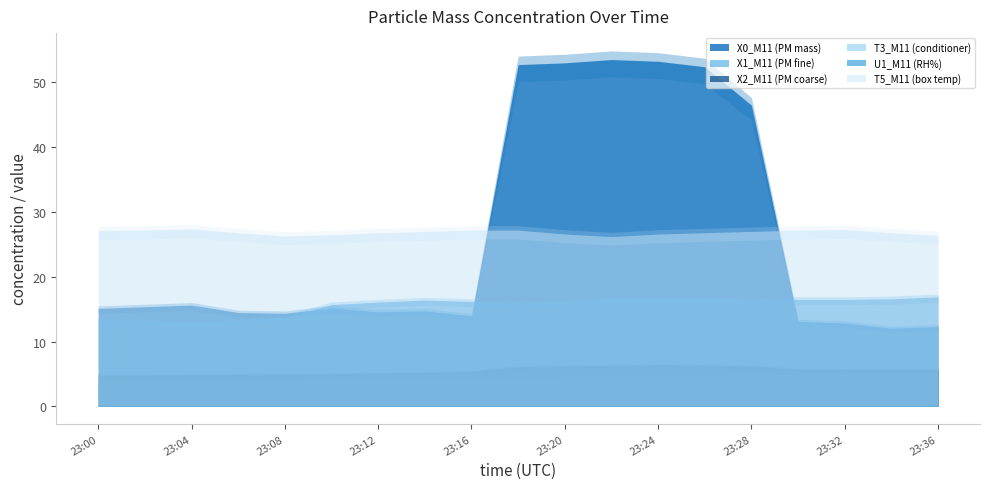

True or false: T3_M11 (conditioner) and T5_M11 (box temp) cross at least once.

False